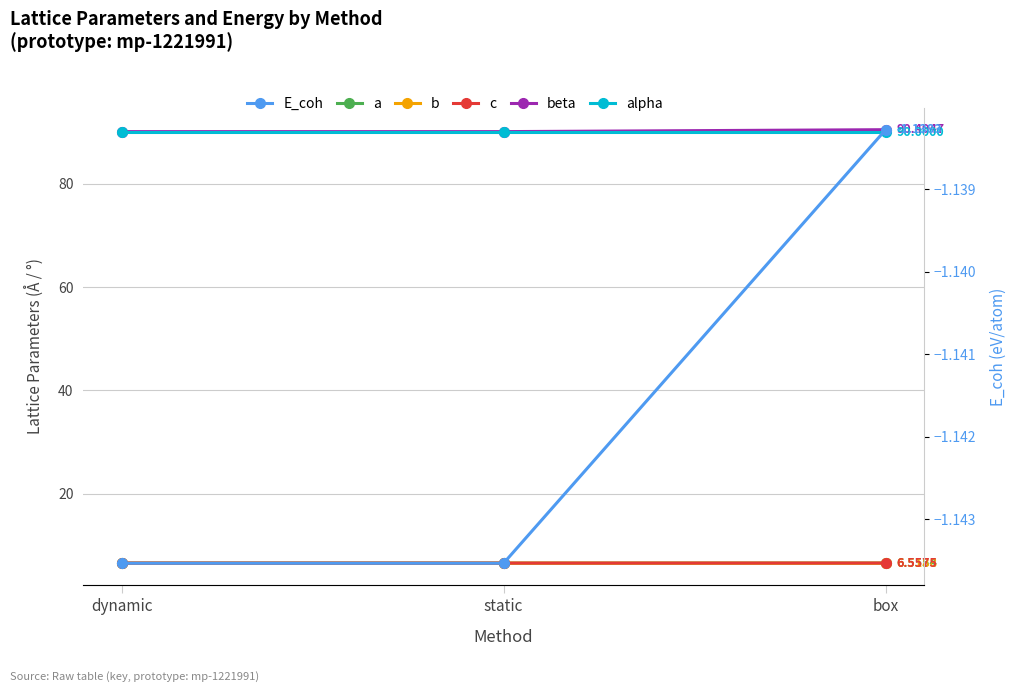

Does the chart have visible grid lines?

Yes